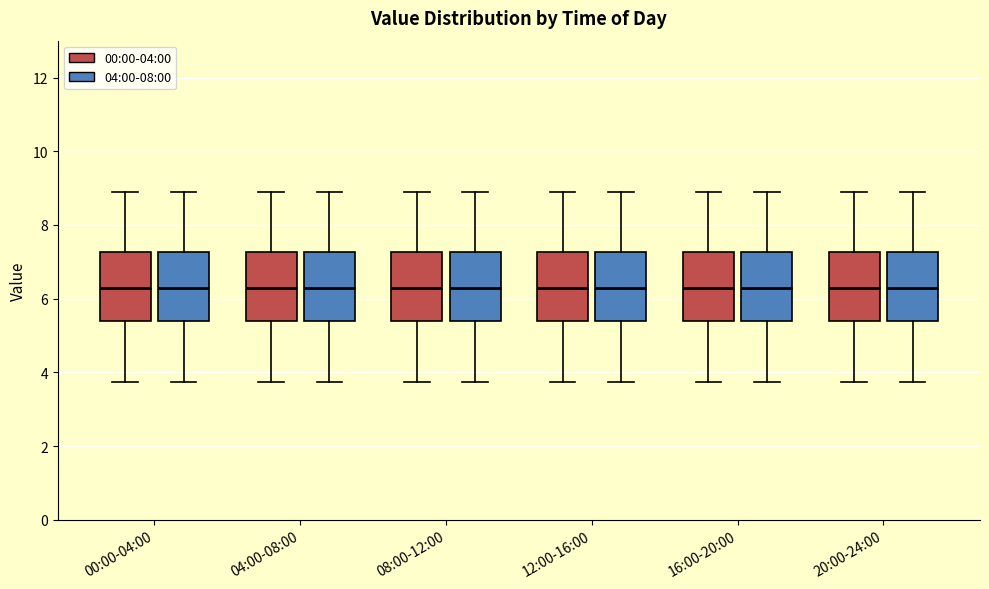

Reading left to right, read every box against the y-axis: the position of its median line, the range the box covers, and the ends of its whiskers. The values are not printed on the chart, so give them approximately, as read against the axis.

00:00-04:00 (00:00-04:00): median 6.4, box 5.4 to 7.2, whiskers 3.8 to 9.0
00:00-04:00 (04:00-08:00): median 6.4, box 5.4 to 7.2, whiskers 3.8 to 9.0
04:00-08:00 (00:00-04:00): median 6.4, box 5.4 to 7.2, whiskers 3.8 to 9.0
04:00-08:00 (04:00-08:00): median 6.4, box 5.4 to 7.2, whiskers 3.8 to 9.0
08:00-12:00 (00:00-04:00): median 6.4, box 5.4 to 7.2, whiskers 3.8 to 9.0
08:00-12:00 (04:00-08:00): median 6.4, box 5.4 to 7.2, whiskers 3.8 to 9.0
12:00-16:00 (00:00-04:00): median 6.4, box 5.4 to 7.2, whiskers 3.8 to 9.0
12:00-16:00 (04:00-08:00): median 6.4, box 5.4 to 7.2, whiskers 3.8 to 9.0
16:00-20:00 (00:00-04:00): median 6.4, box 5.4 to 7.2, whiskers 3.8 to 9.0
16:00-20:00 (04:00-08:00): median 6.4, box 5.4 to 7.2, whiskers 3.8 to 9.0
20:00-24:00 (00:00-04:00): median 6.4, box 5.4 to 7.2, whiskers 3.8 to 9.0
20:00-24:00 (04:00-08:00): median 6.4, box 5.4 to 7.2, whiskers 3.8 to 9.0